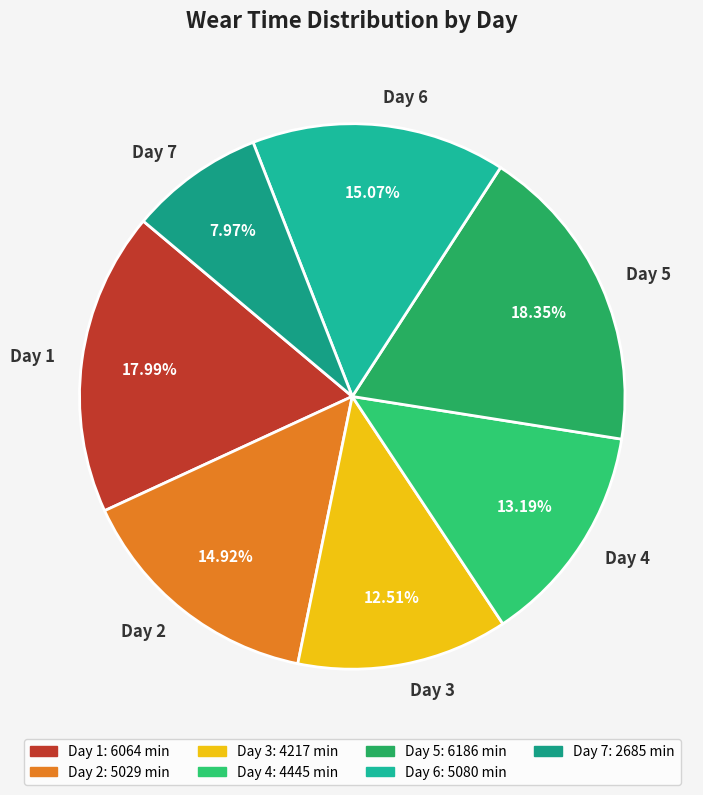

What is the ratio of the value at Day 3 to the value at Day 6?

0.8